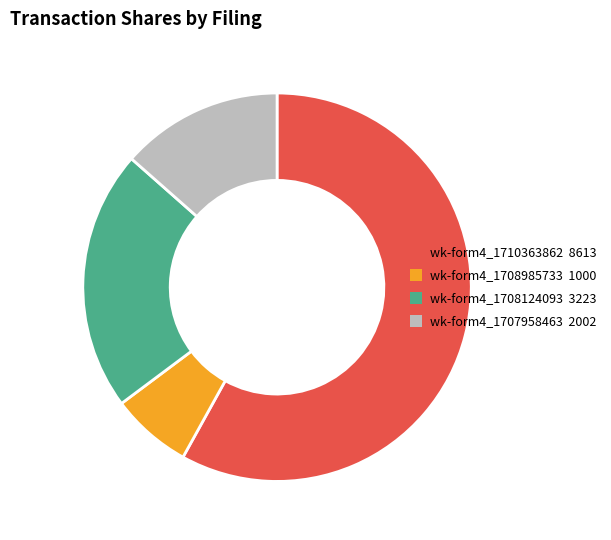

Is there a majority slice in this chart?

Yes